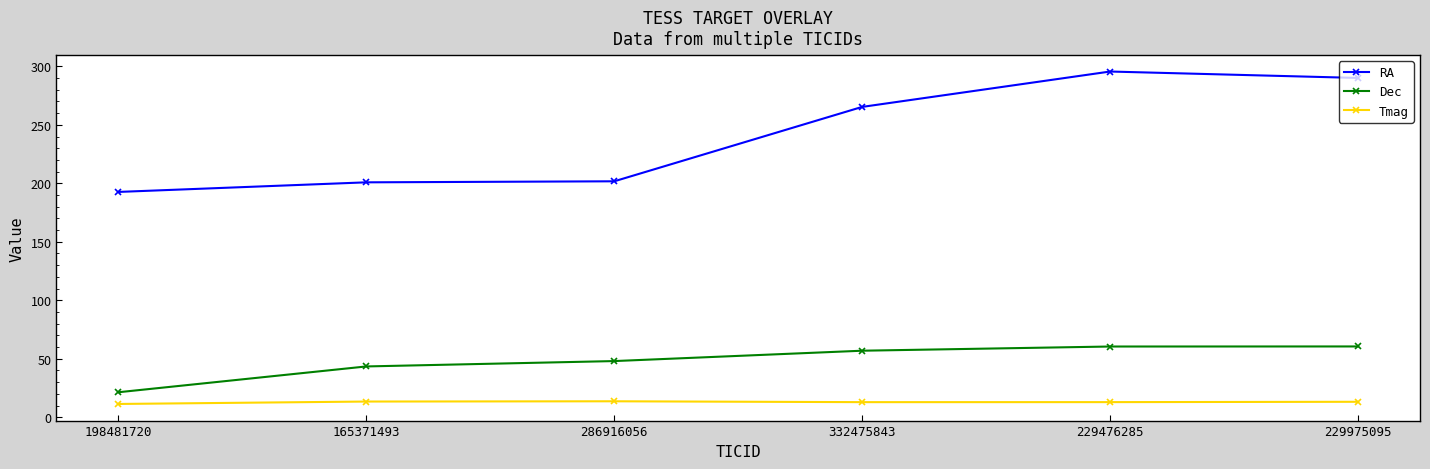

At which category does the chart reach its peak across all series?

229476285